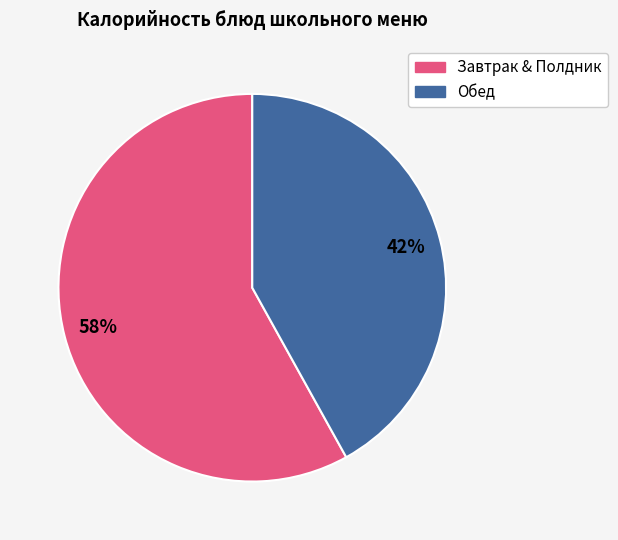

To the nearest percent, what is the difference between the largest and smallest slice percentages?

16%